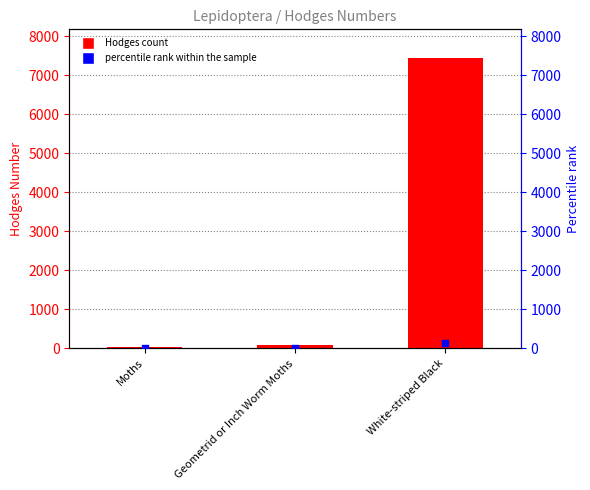

At how many categories does at least one series exceed 2495?

1